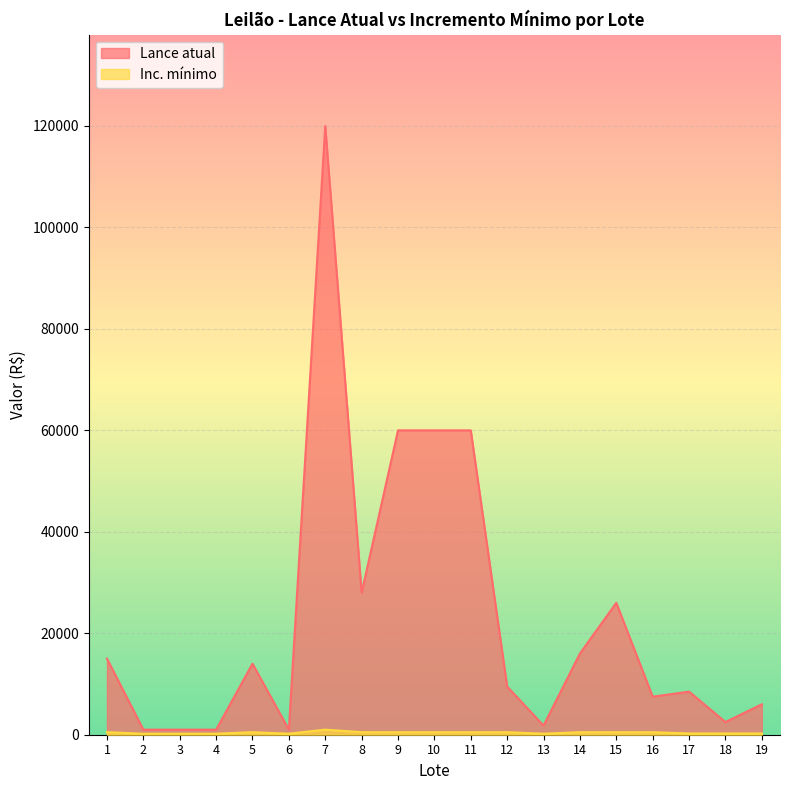

At 3, list the series in order from smallest to largest.

Inc. mínimo, Lance atual